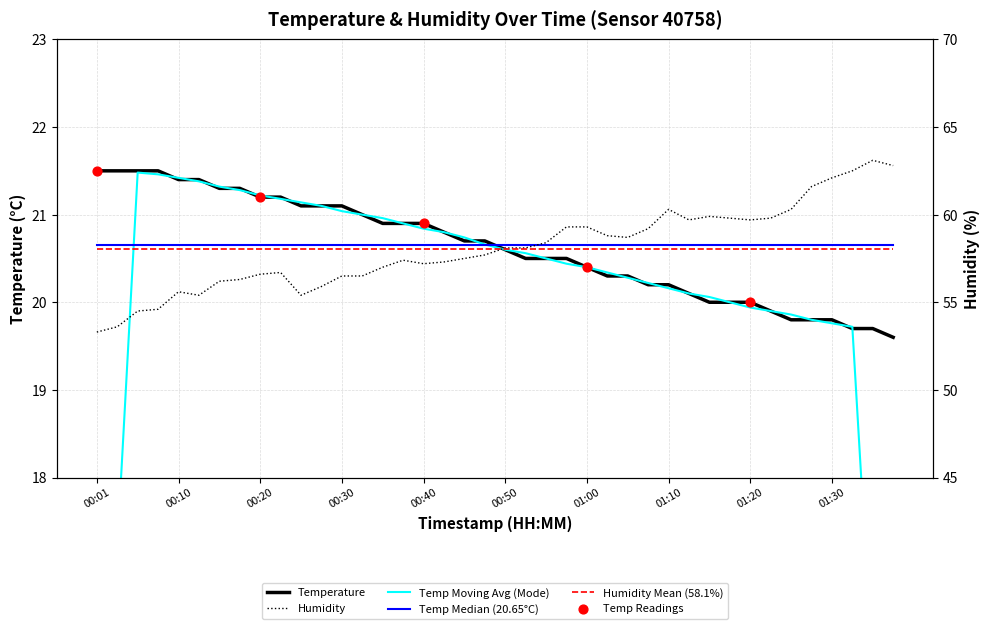

At which category is the sum across all series the highest?

01:35